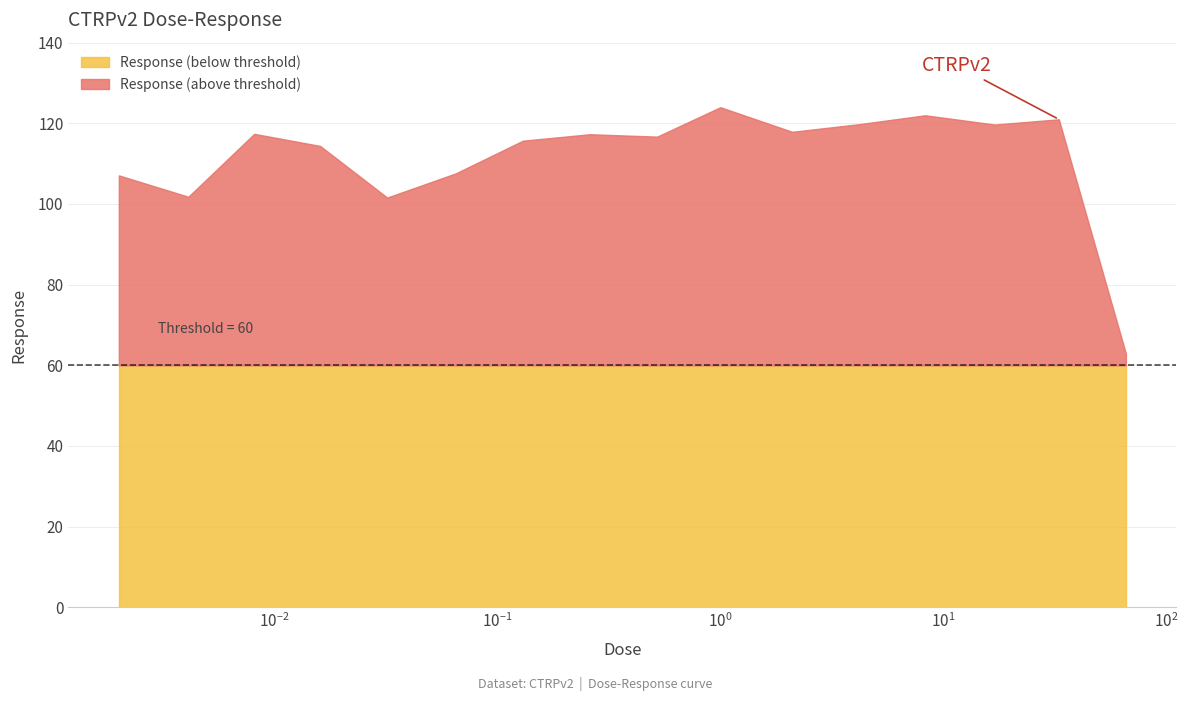

What is the highest value of the Response (below threshold) series?

60.0